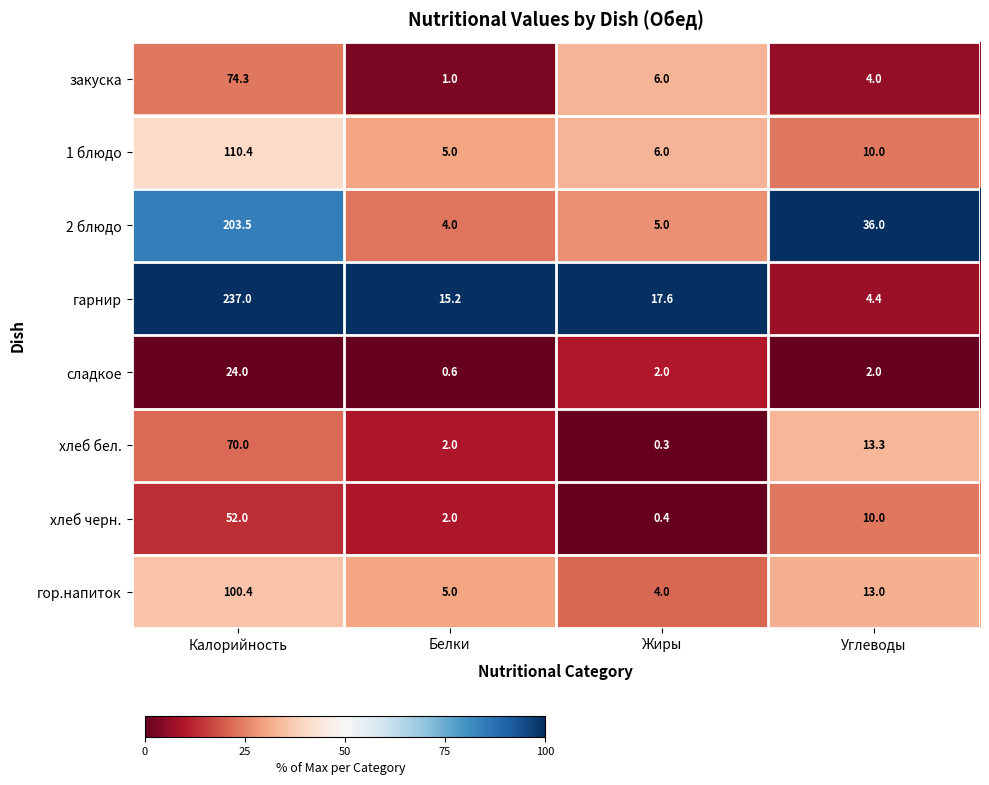

What is the average value of the сладкое series?

7.2